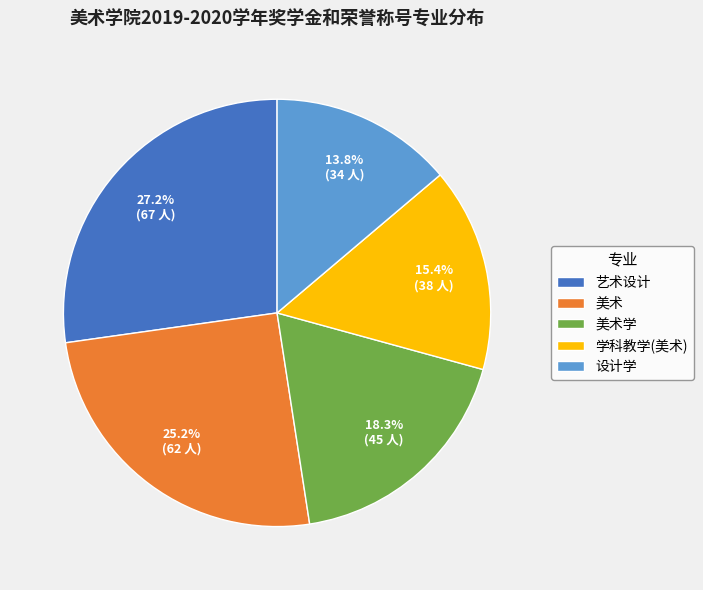

The 美术 slice represents 11% of the pie. True or false?

False